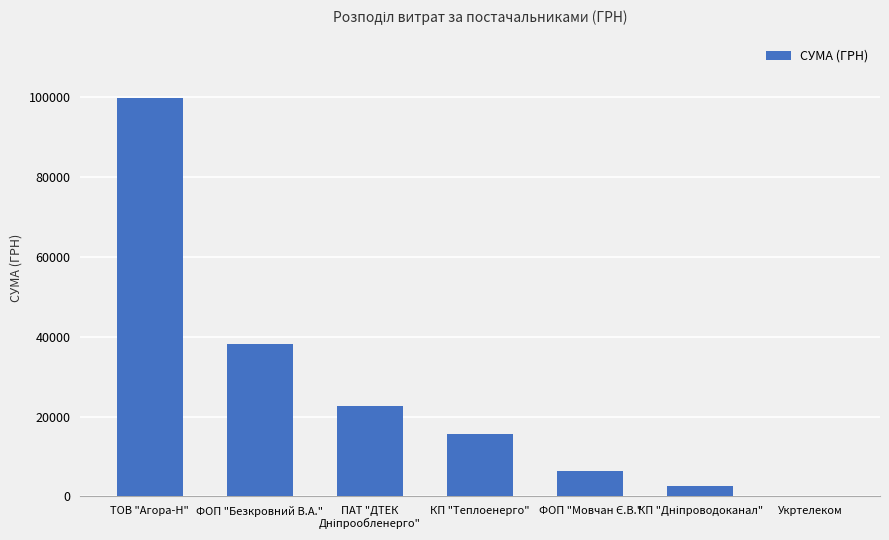

What value does the data have at ФОП "Безкровний В.А."?

38105.8